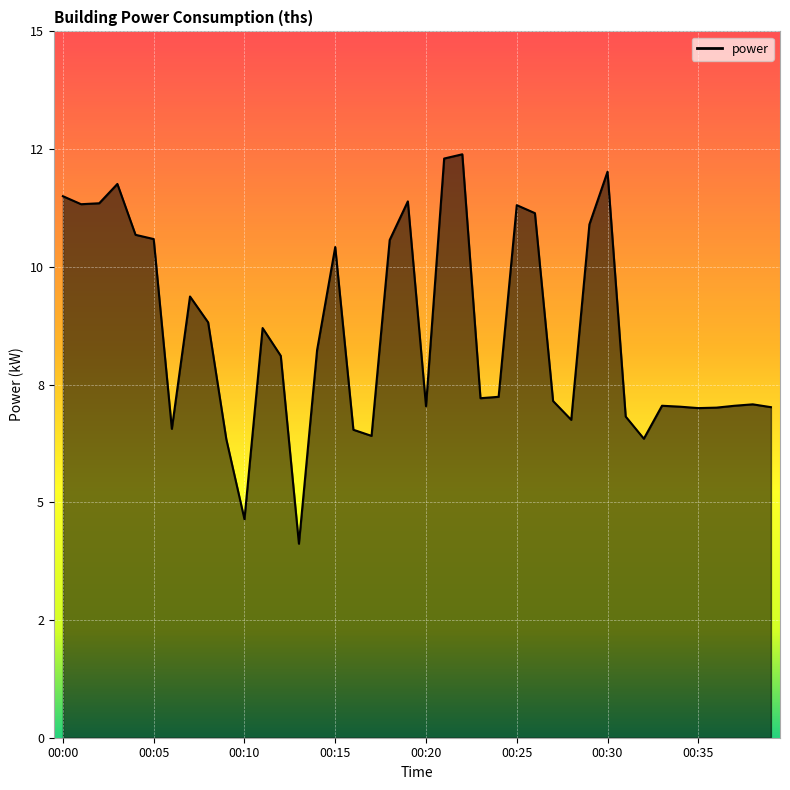

Does the chart display data point markers on the line(s)?

No